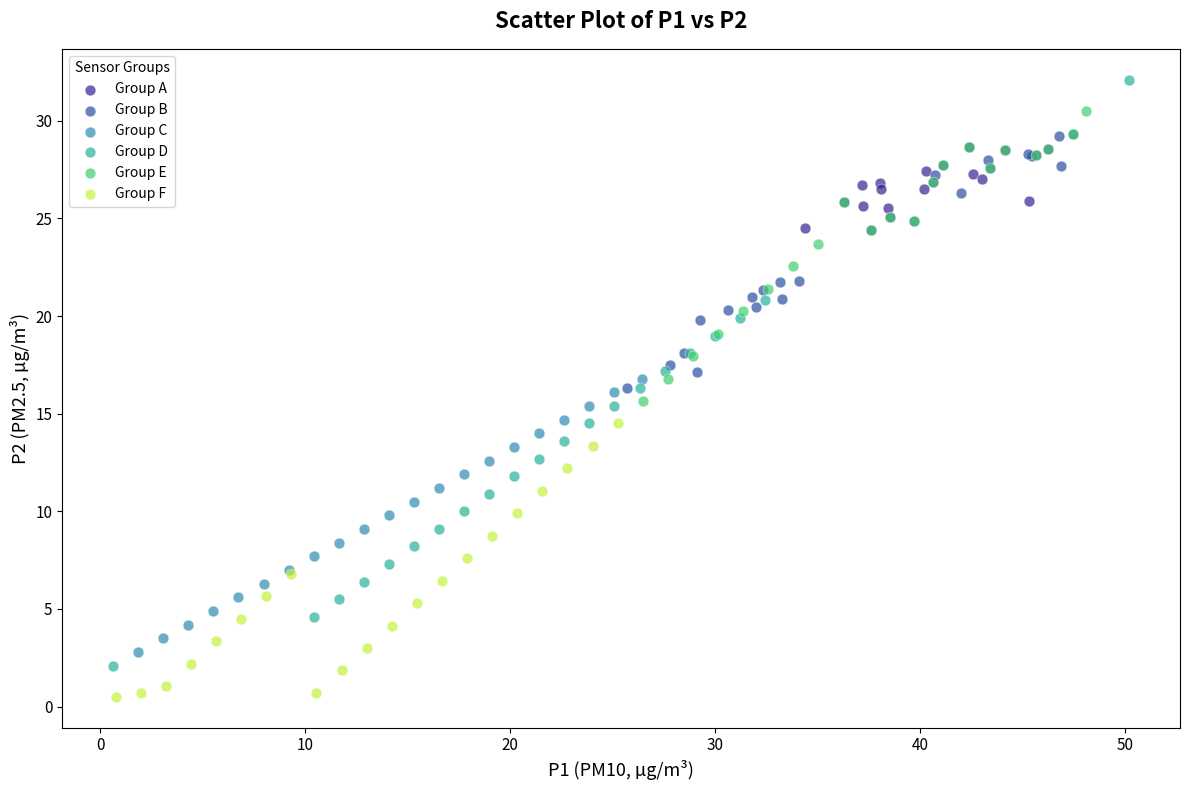

Which series contains the highest Y value?

Group D